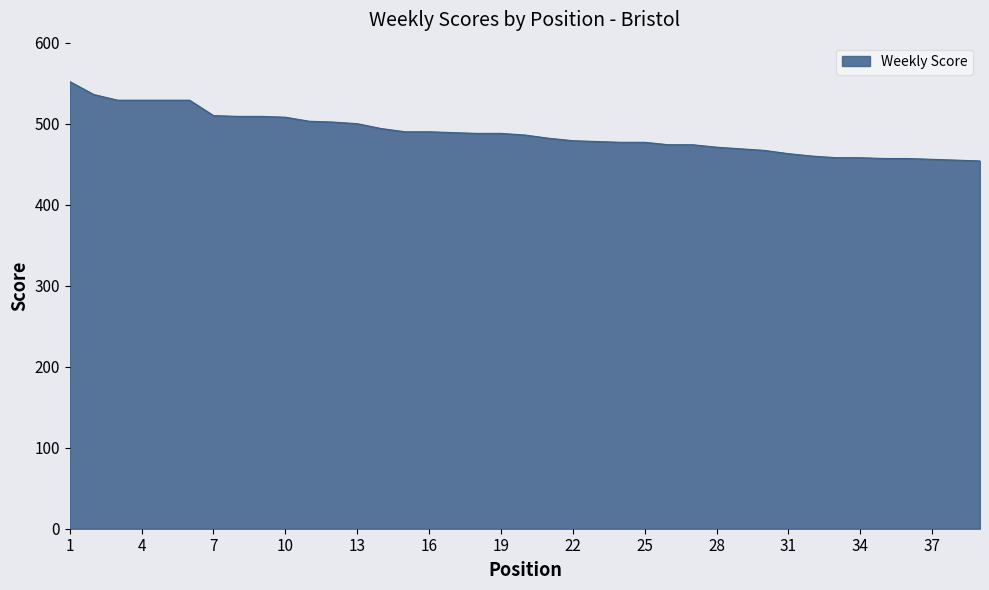

What is the difference between the maximum and minimum values?

98